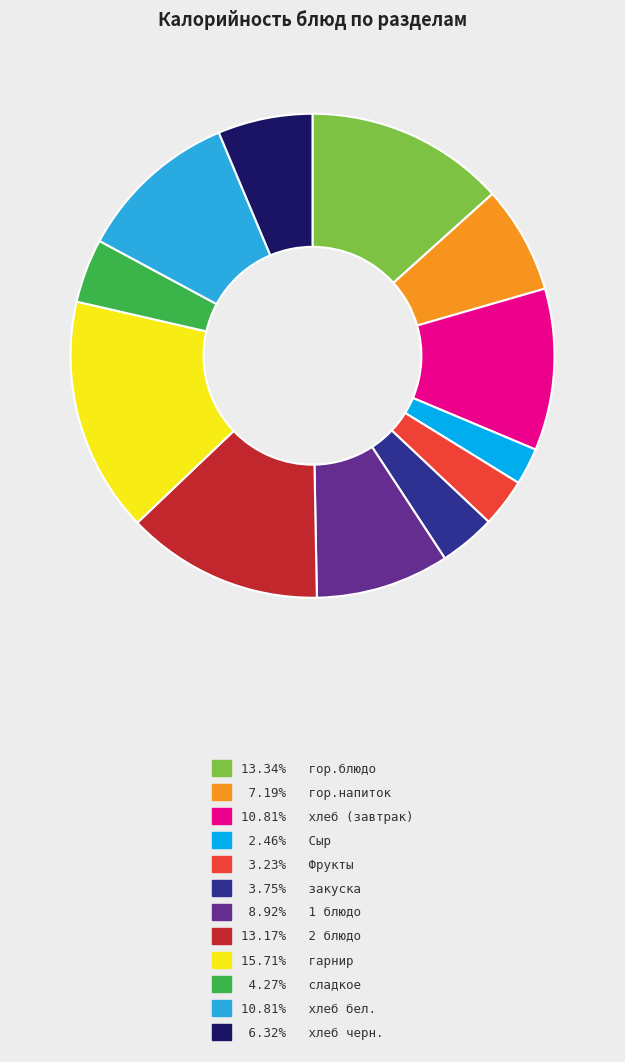

What is the ratio of the value at 10.81% хлеб бел. to the value at 10.81% хлеб (завтрак)?

1.0